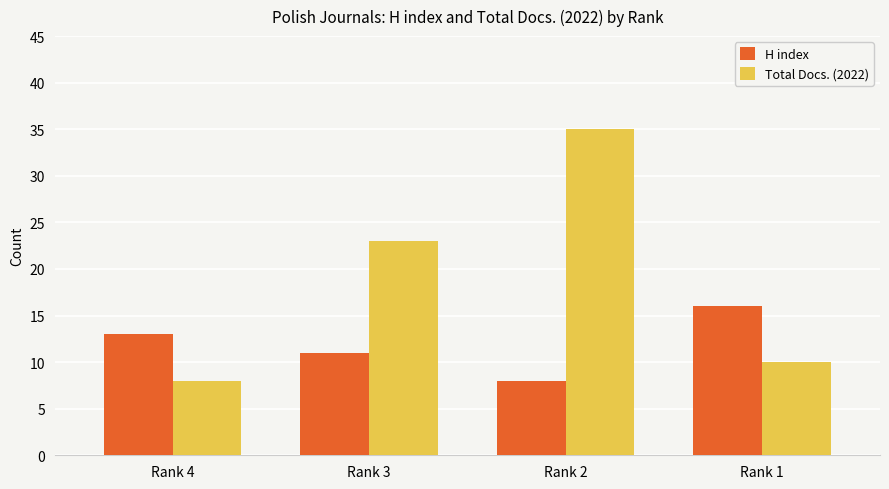

What is the difference between the maximum and minimum values in the Total Docs. (2022) series?

27